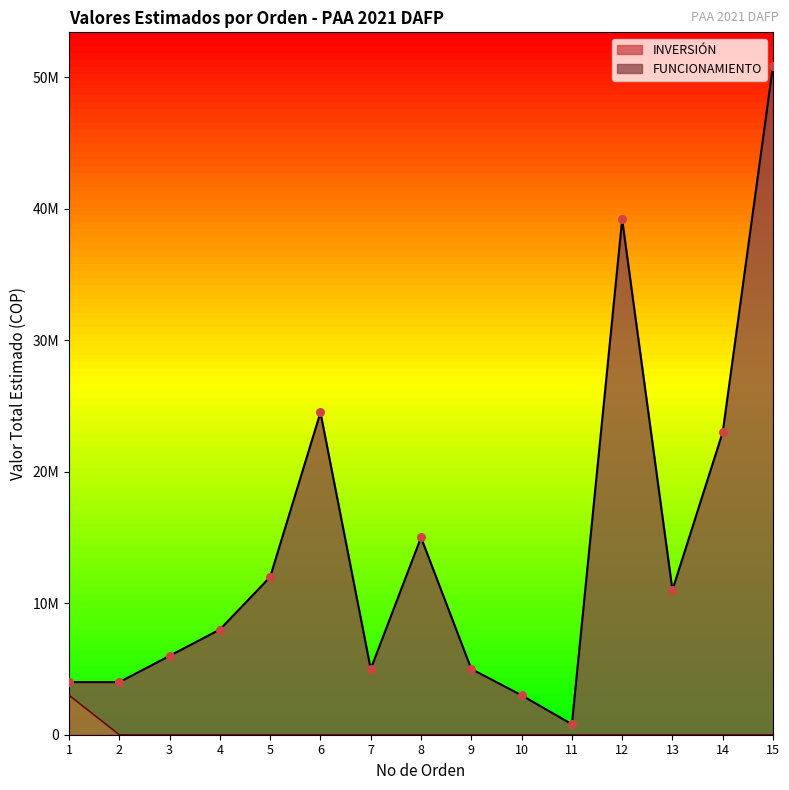

Which series reaches the maximum Y coordinate?

FUNCIONAMIENTO